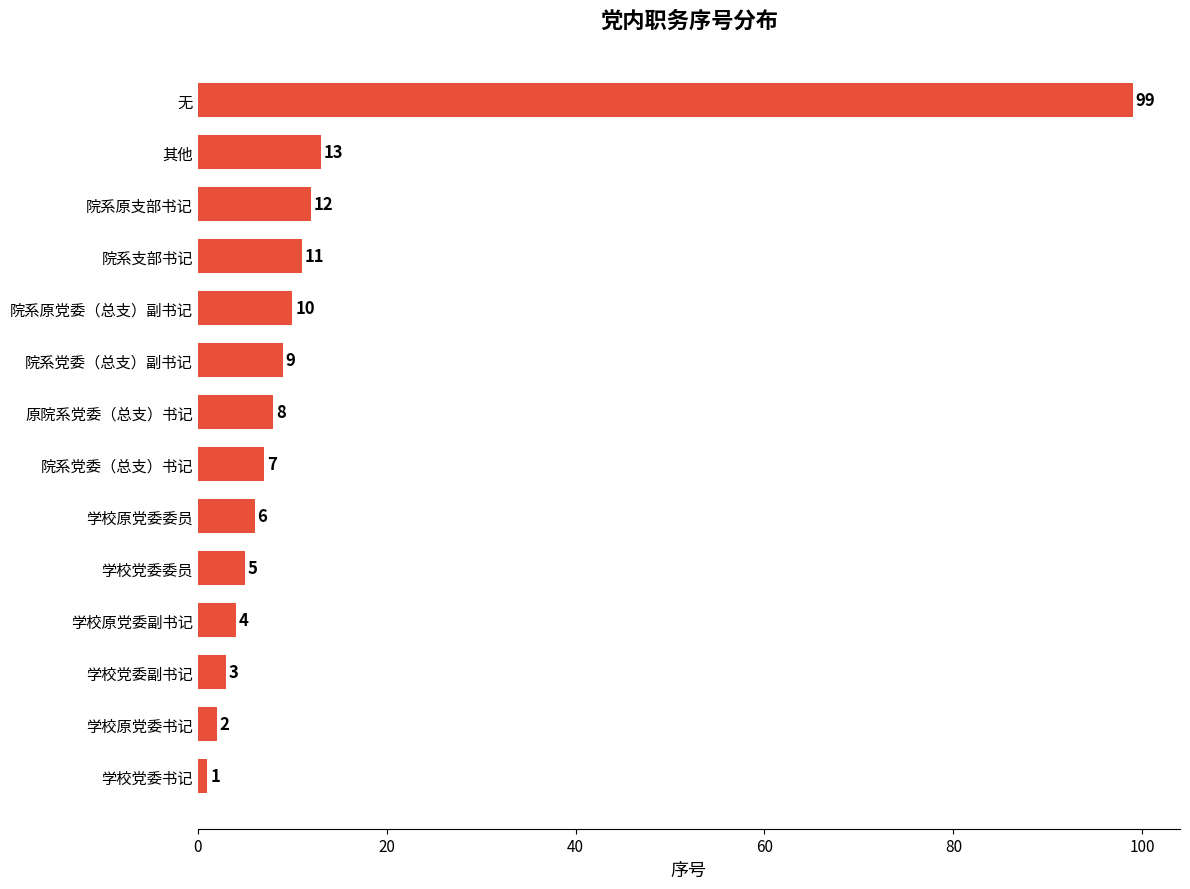

List the labels in order of value, smallest first.

学校党委书记, 学校原党委书记, 学校党委副书记, 学校原党委副书记, 学校党委委员, 学校原党委委员, 院系党委（总支）书记, 原院系党委（总支）书记, 院系党委（总支）副书记, 院系原党委（总支）副书记, 院系支部书记, 院系原支部书记, 其他, 无